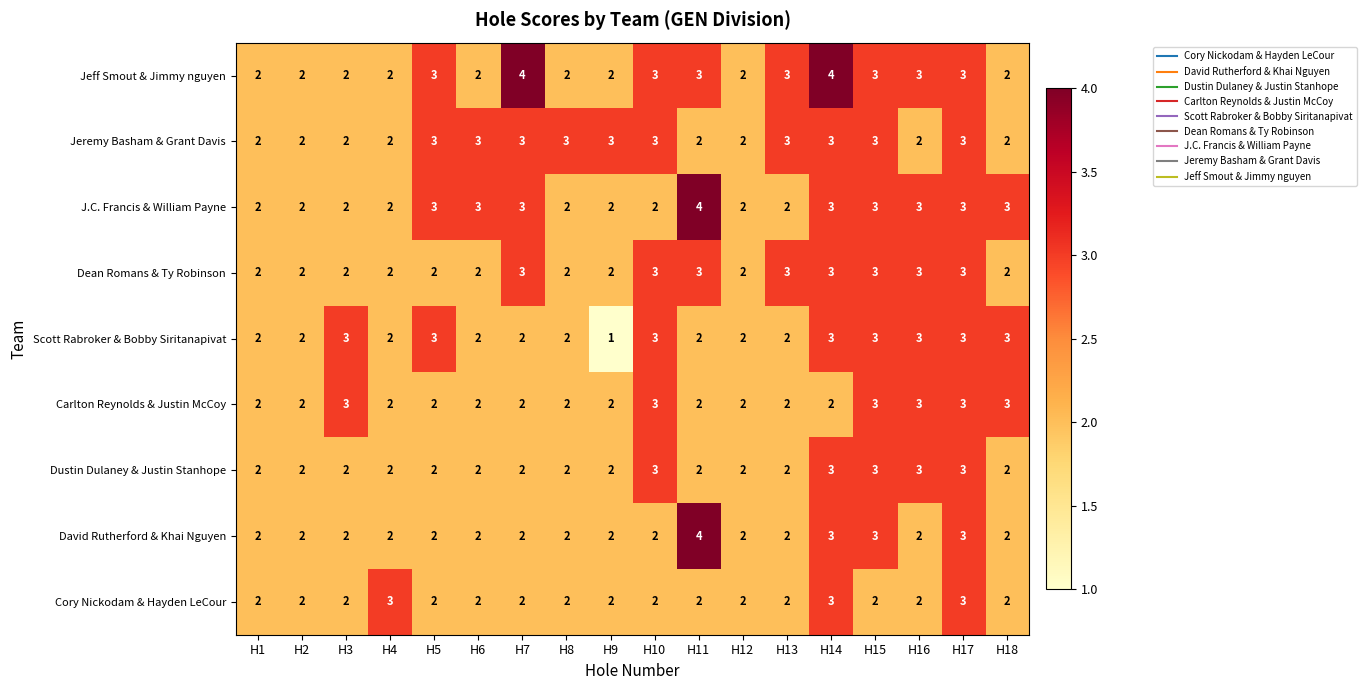

What is the sum of all Jeff Smout & Jimmy nguyen values?

47